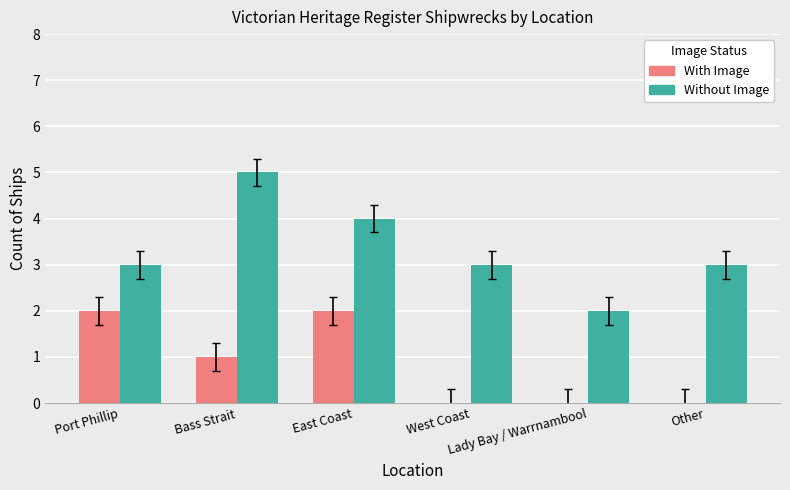

Reading left to right, transcribe all the data shown in this chart.

With Image: Port Phillip=2	Bass Strait=1	East Coast=2	West Coast=0	Lady Bay / Warrnambool=0	Other=0
Without Image: Port Phillip=3	Bass Strait=5	East Coast=4	West Coast=3	Lady Bay / Warrnambool=2	Other=3